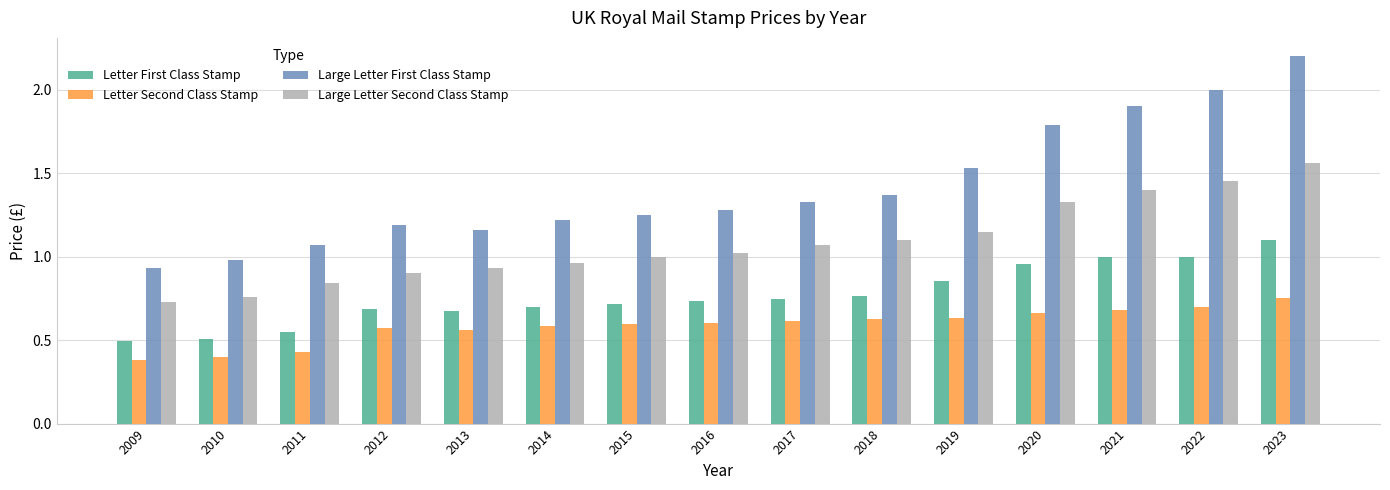

Which series has the largest range (max minus min)?

Large Letter First Class Stamp